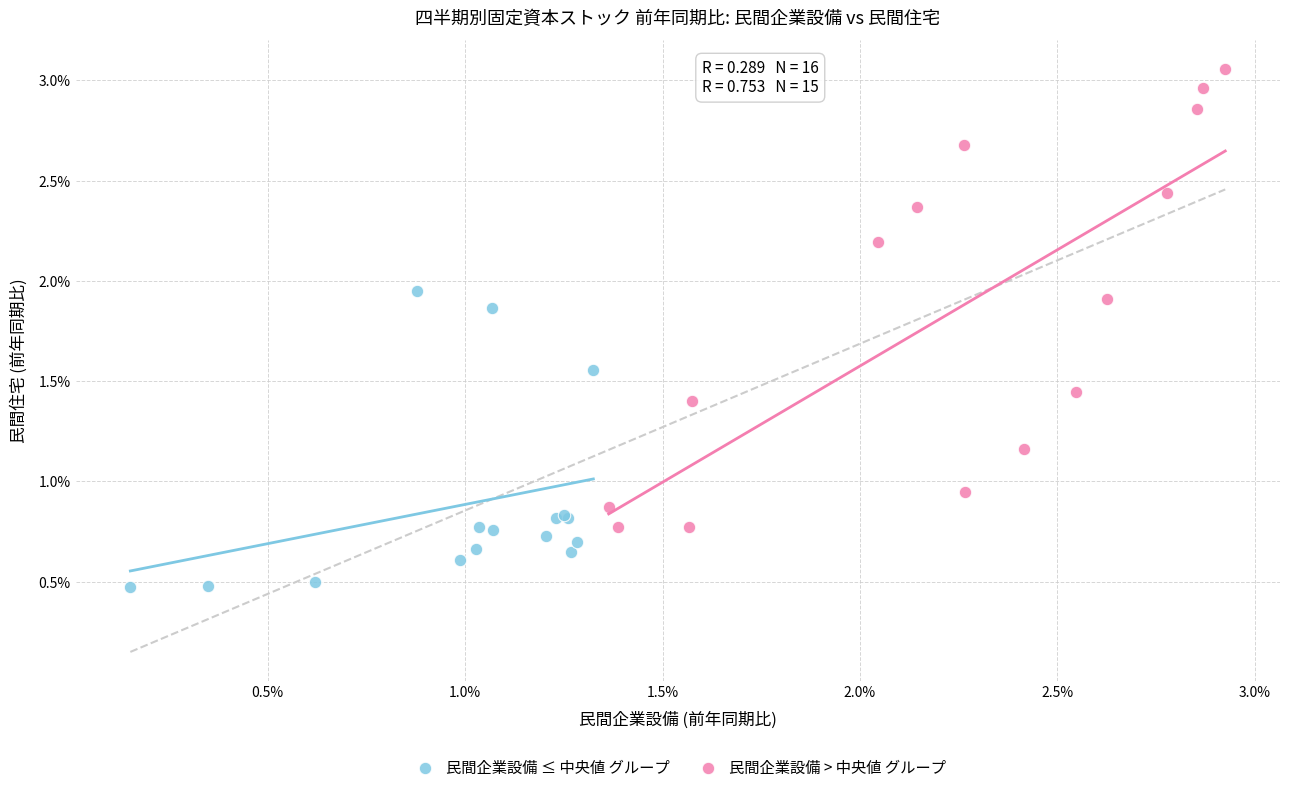

What are all the series names shown in the legend?

民間企業設備 ≤ 中央値 グループ, 民間企業設備 > 中央値 グループ